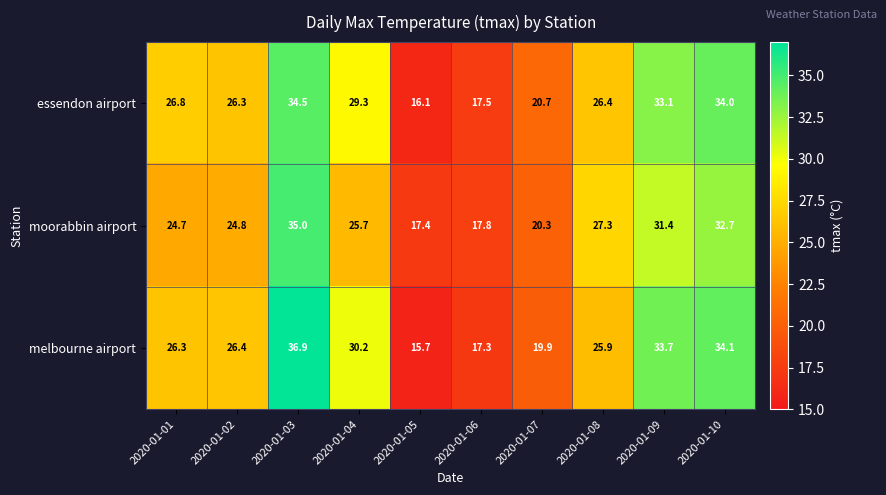

What is the difference between the highest and lowest values at 2020-01-05?

1.7